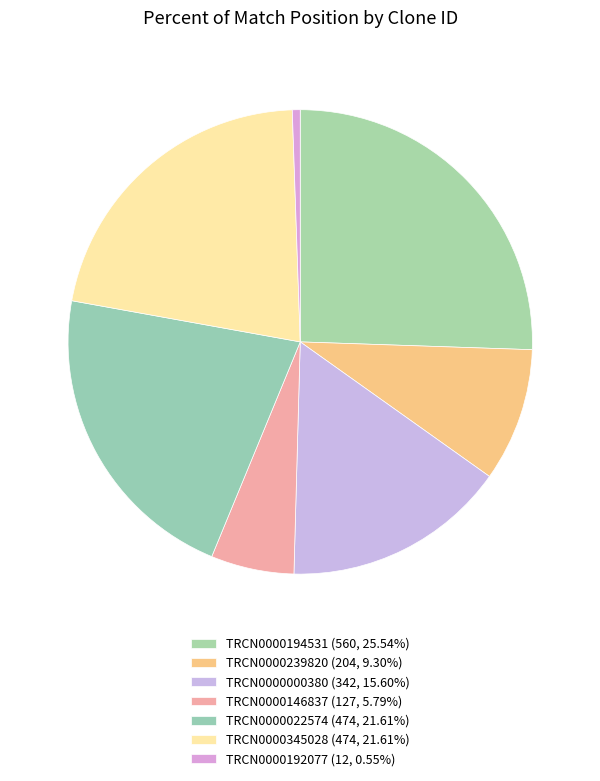

To the nearest percent, what percentage of the pie is TRCN0000146837?

6%